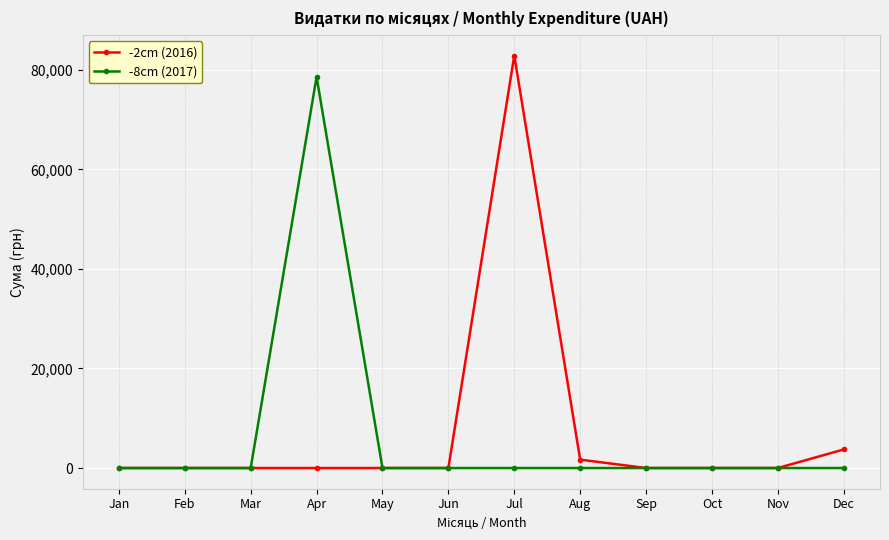

List the series in order of their peak value, lowest first.

-8cm (2017), -2cm (2016)